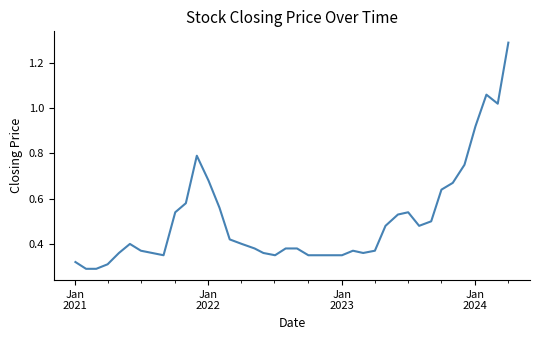

What is the maximum value shown in the chart?

1.3